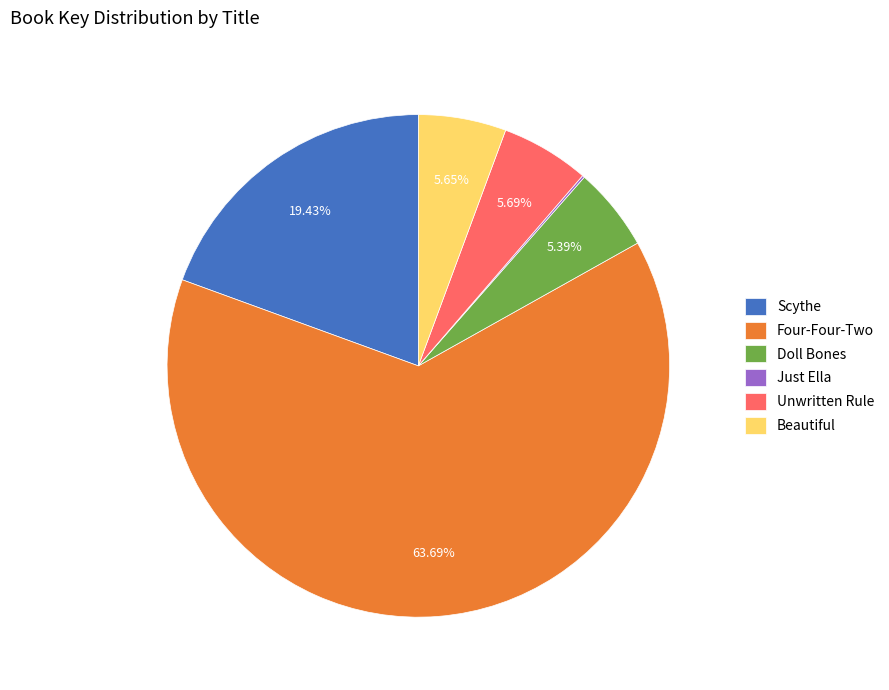

Which slice is the largest?

Four-Four-Two